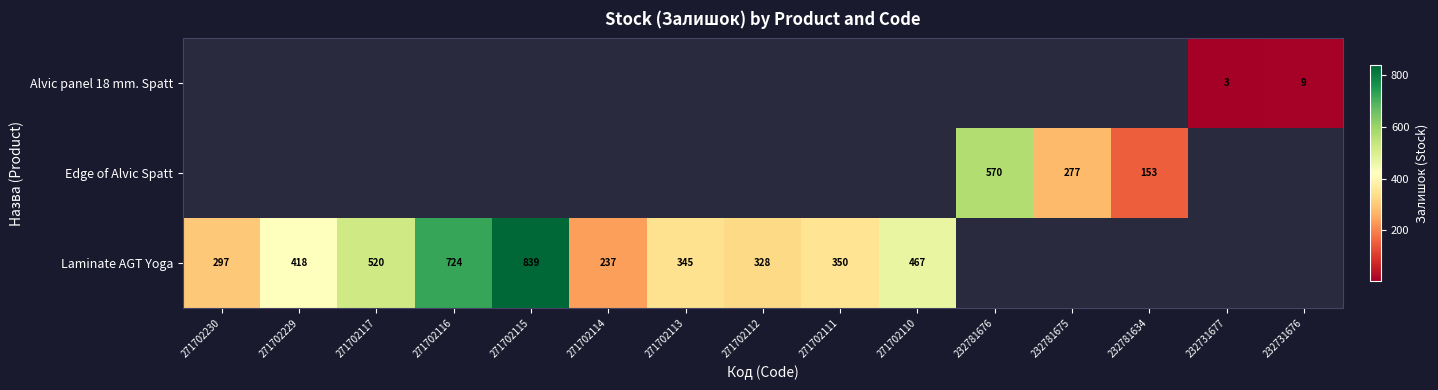

The value of Laminate AGT Yoga at 271702114 is 321. True or false?

False